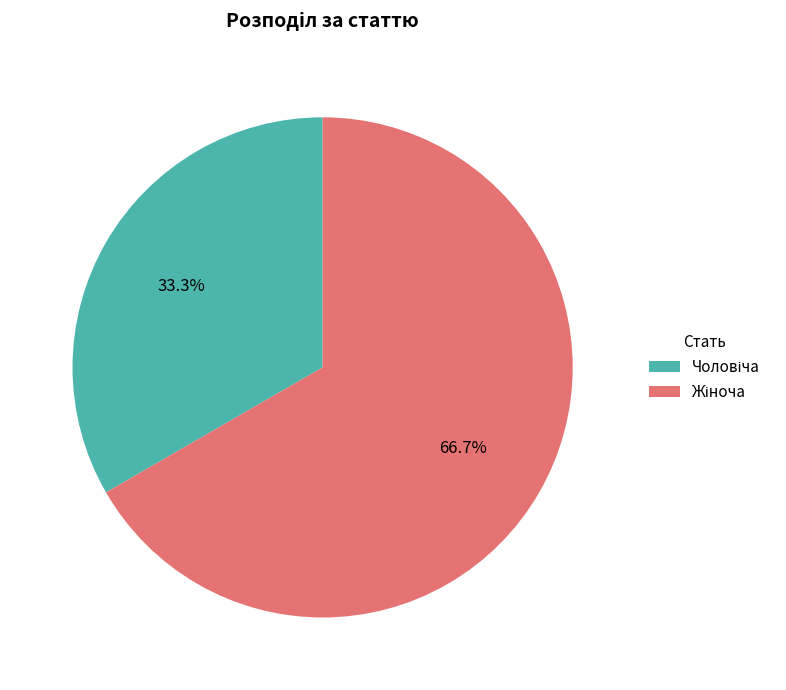

Is there a majority slice in this chart?

Yes